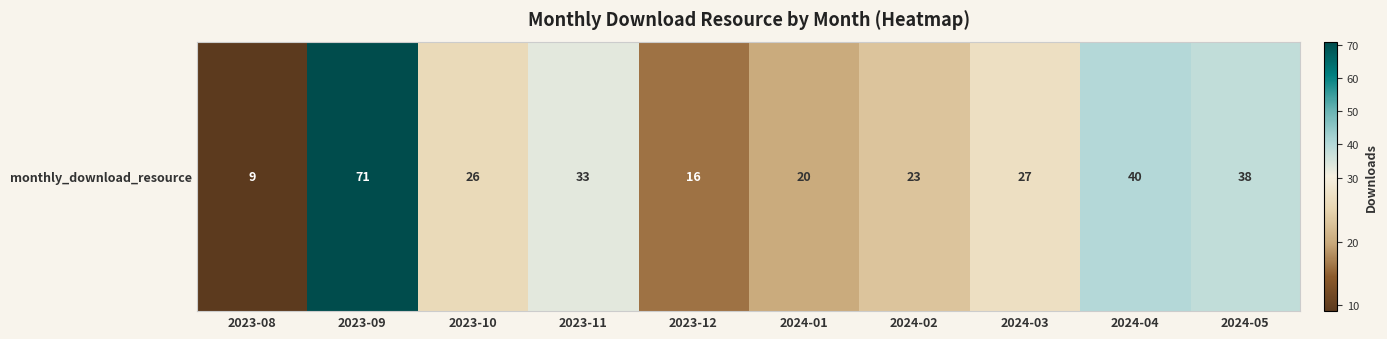

What is the greatest value displayed?

71